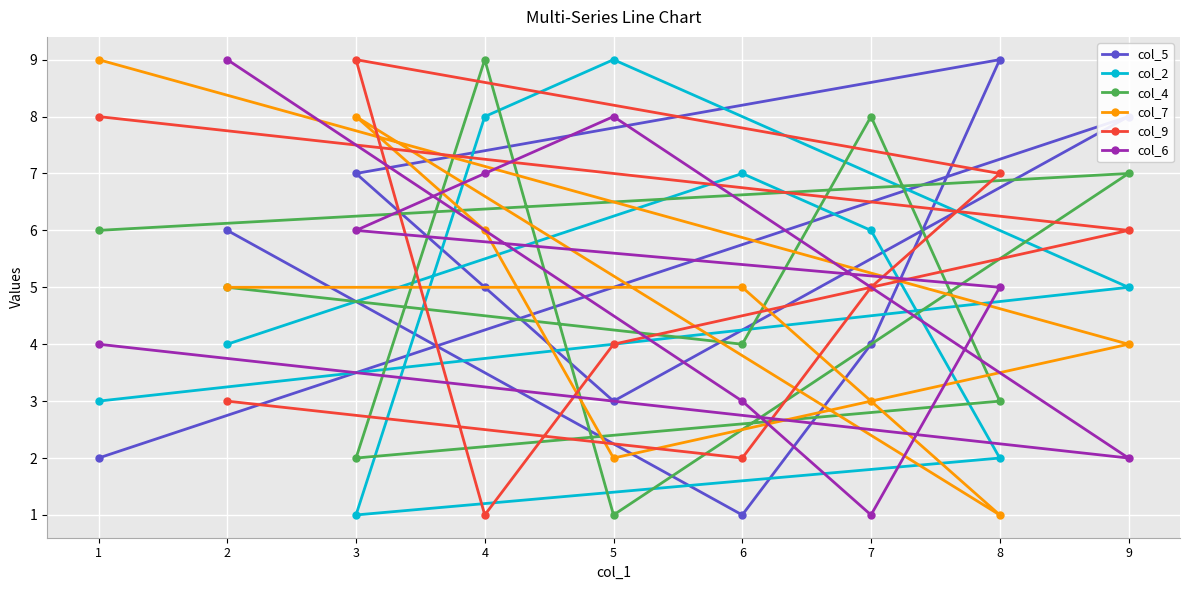

At which category is the sum across all series the highest?

4